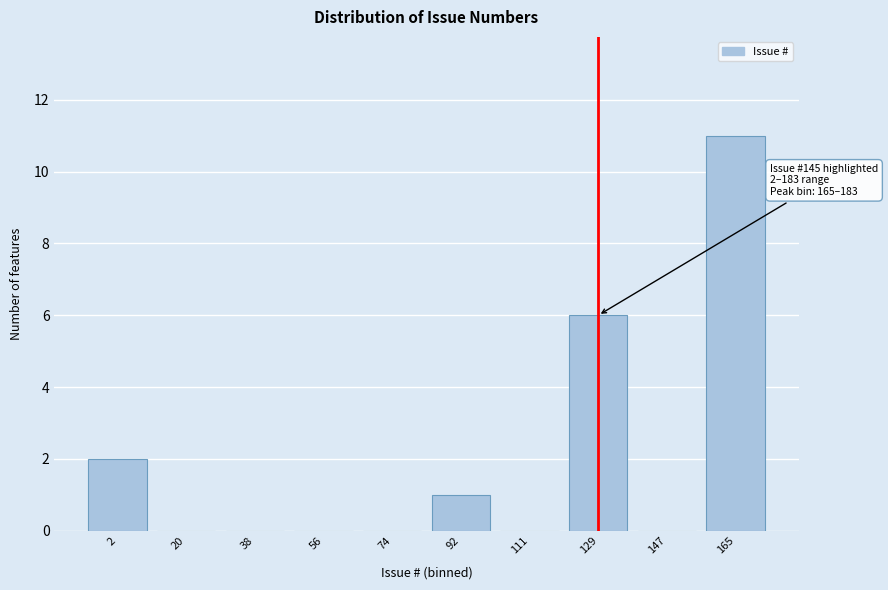

Reading left to right, what are all the values shown in this chart?

2=2	20=0	38=0	56=0	74=0	92=1	111=0	129=6	147=0	165=11